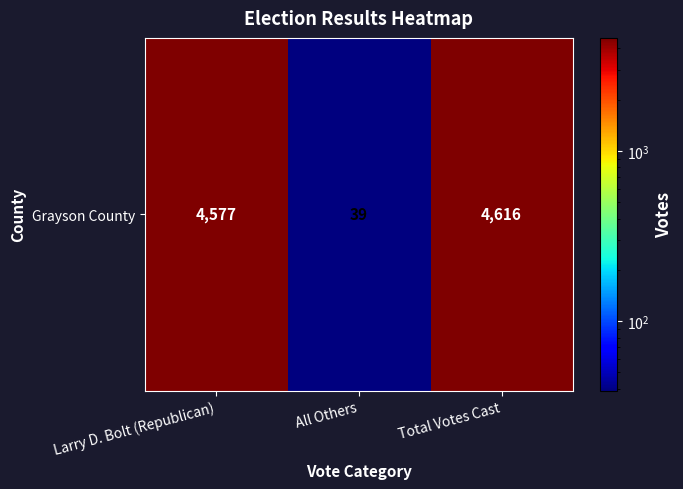

True or false: the data shows 39 at All Others.

True